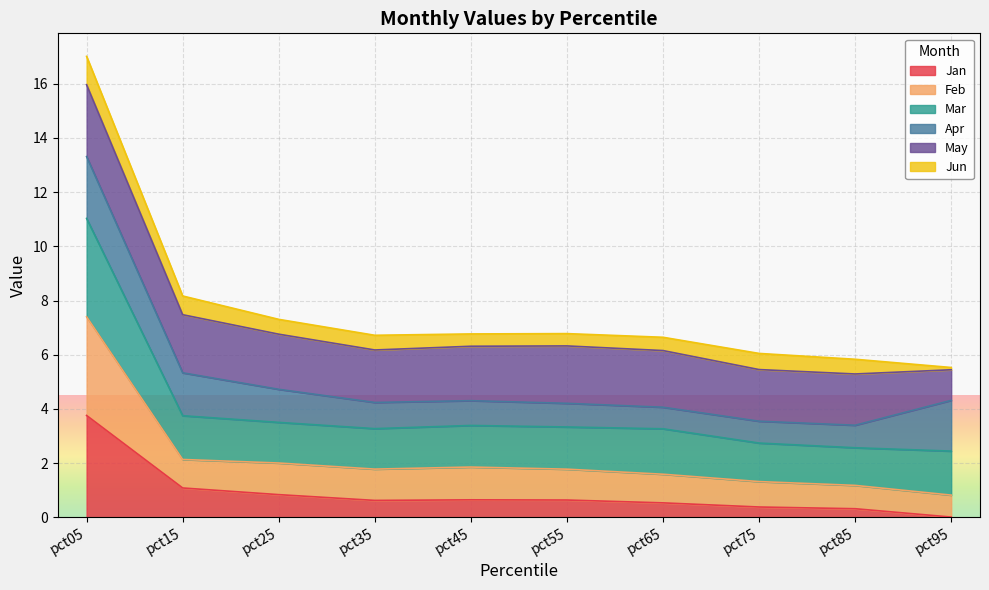

What is the value of the Jan point at the 9th from the left?

0.3